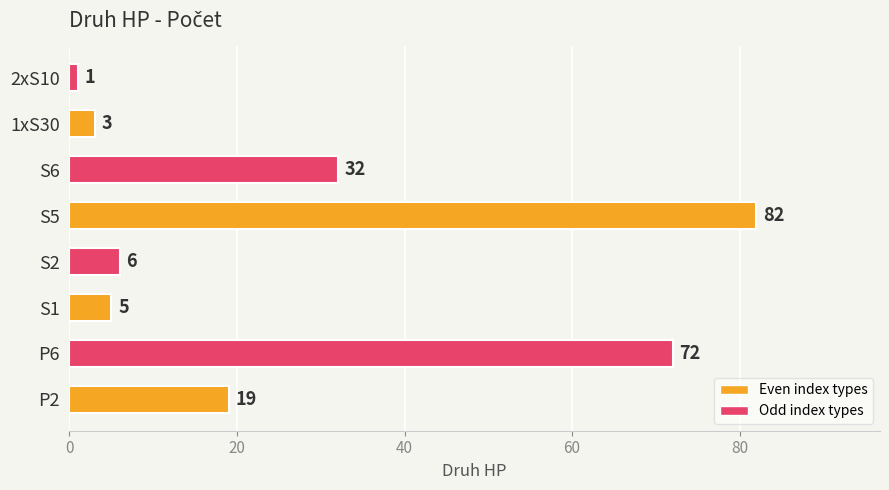

Reading left to right, extract all data points from this chart.

P2=19	P6=72	S1=5	S2=6	S5=82	S6=32	1xS30=3	2xS10=1